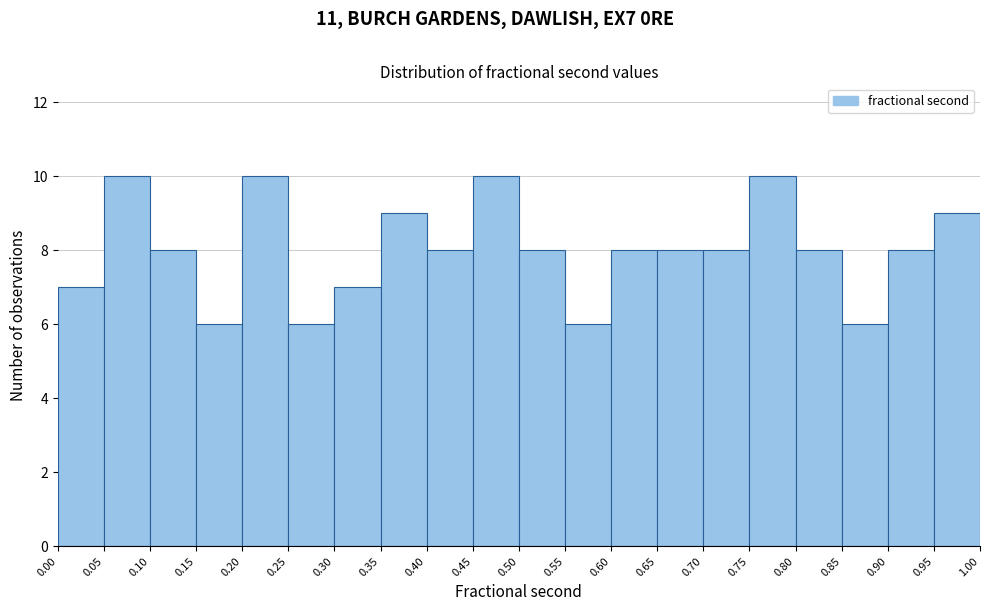

What is the height of the bar covering 0.75 to 0.80 on the x-axis? The values are not printed on the chart, so give them approximately, as read against the axis.

10